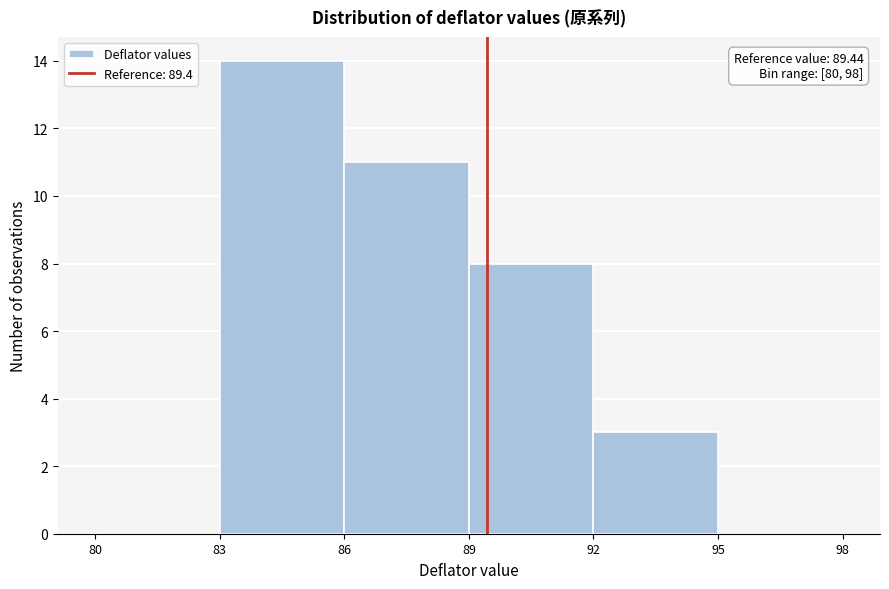

Which range on the x-axis has the tallest bar?

83 to 86